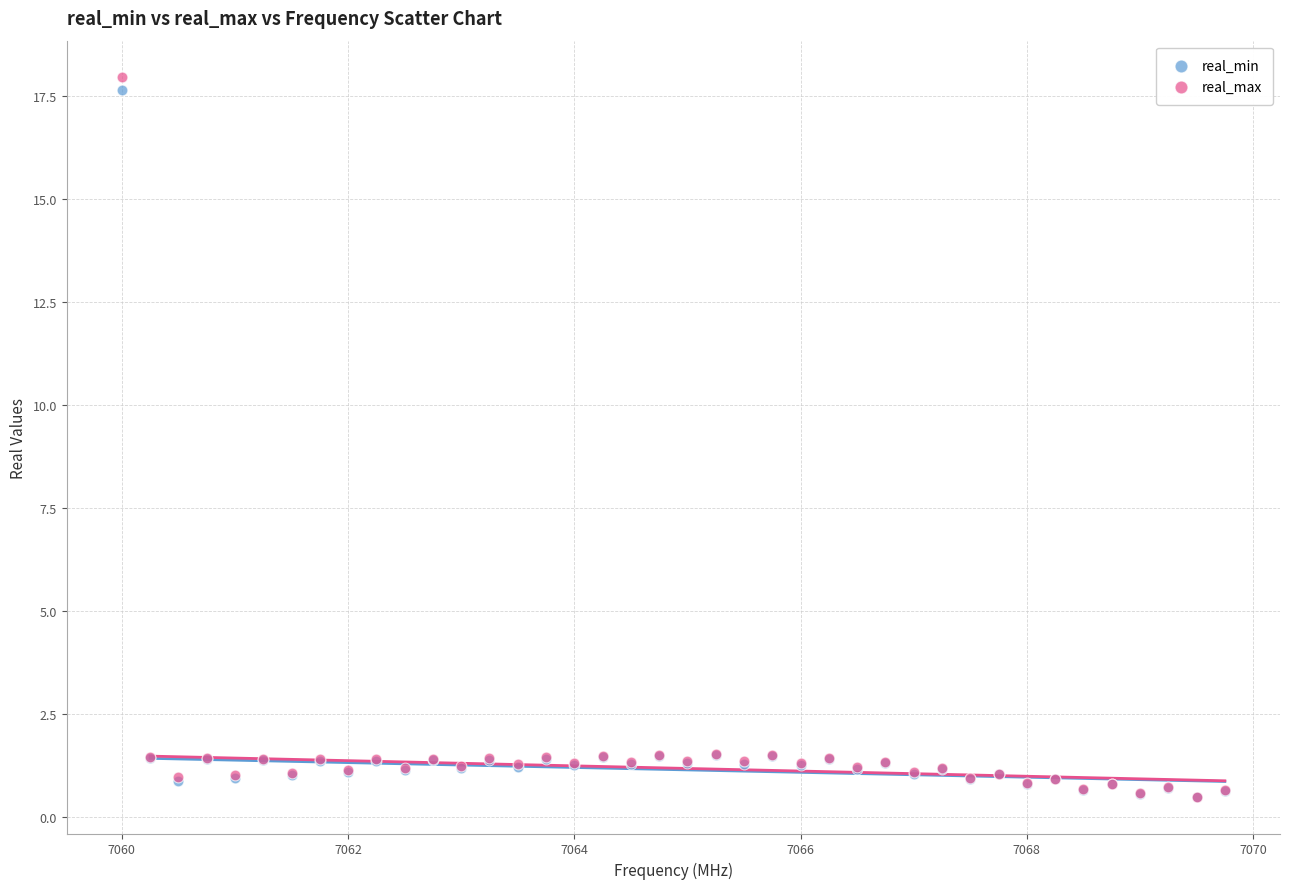

Which series contains the highest Y value?

real_max